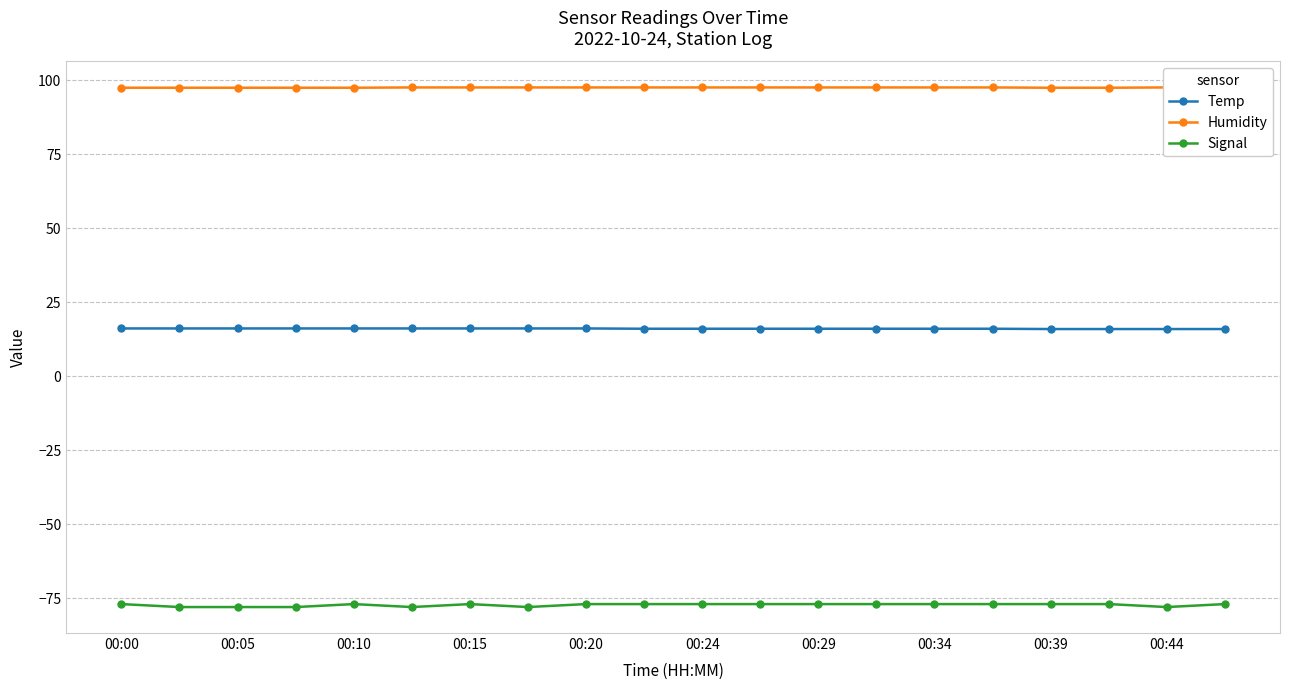

Read the Signal value at 00:20.

-77.0